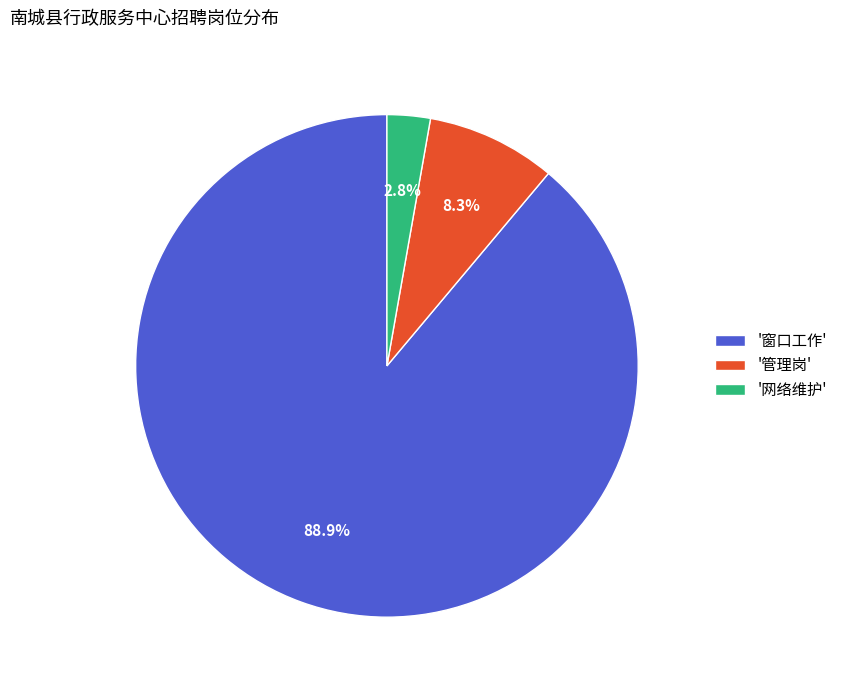

Is the sum of '网络维护' and '窗口工作' greater than half?

Yes